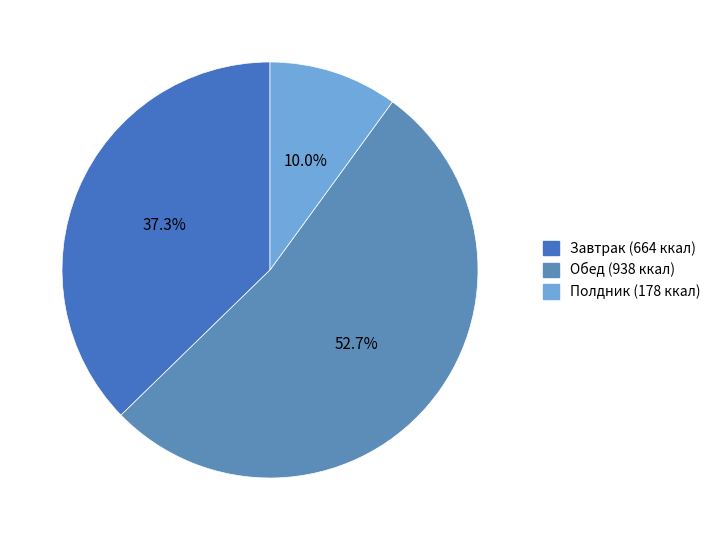

How many slices are in this pie chart?

3